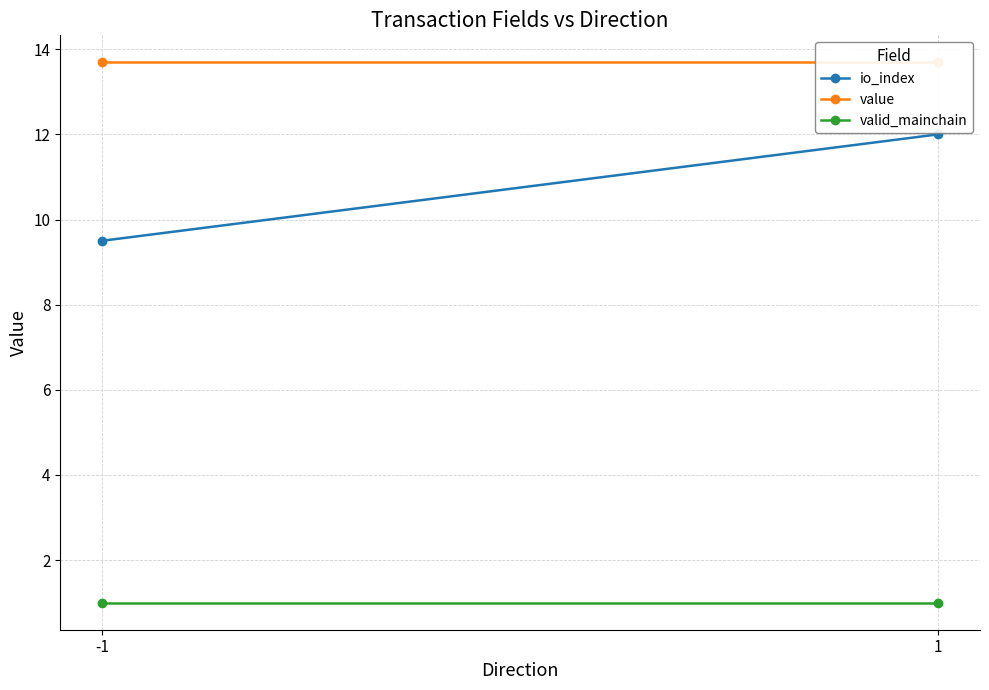

Count the number of categories in the chart.

2